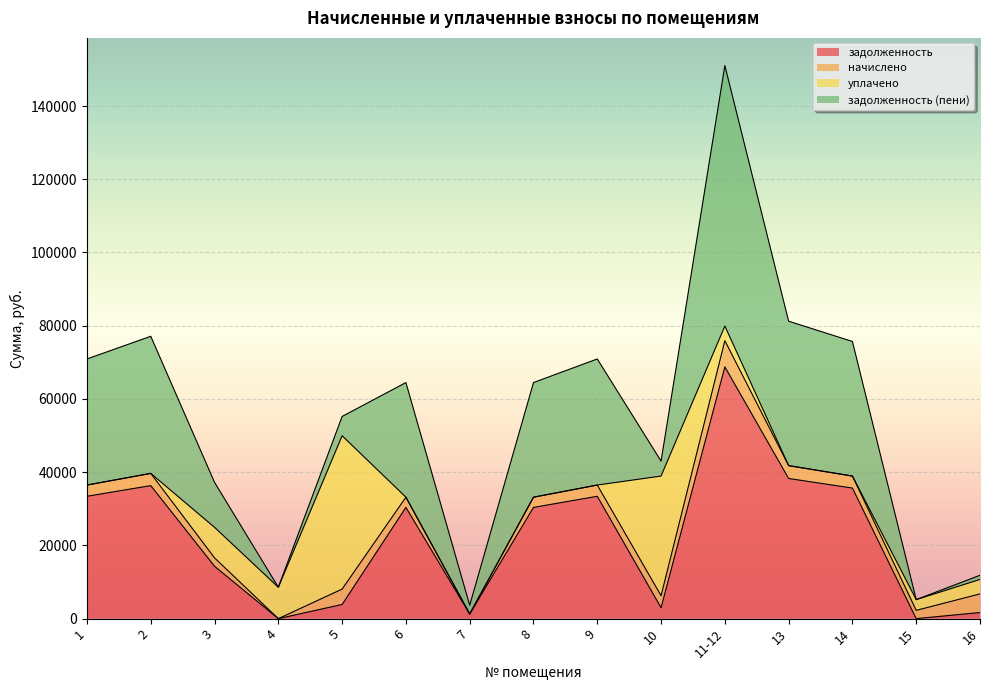

Which has a higher value, 14 or 11-12?

11-12